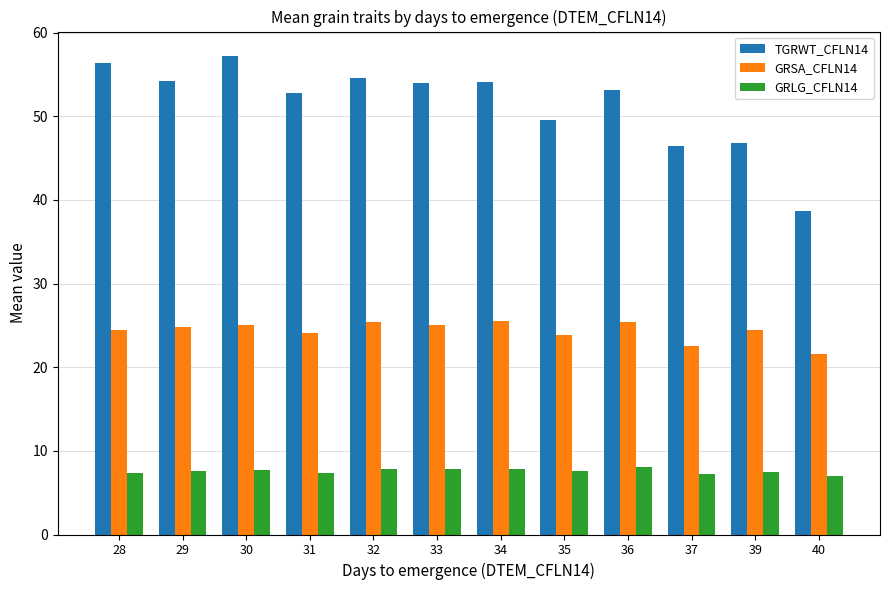

Count the number of categories in the chart.

12